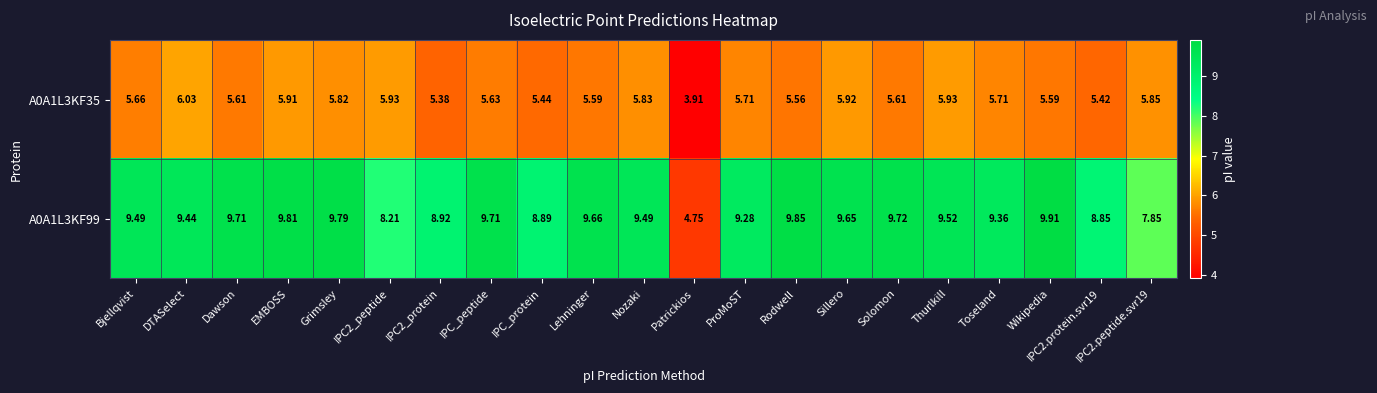

Which category has the highest value across all series?

Wikipedia